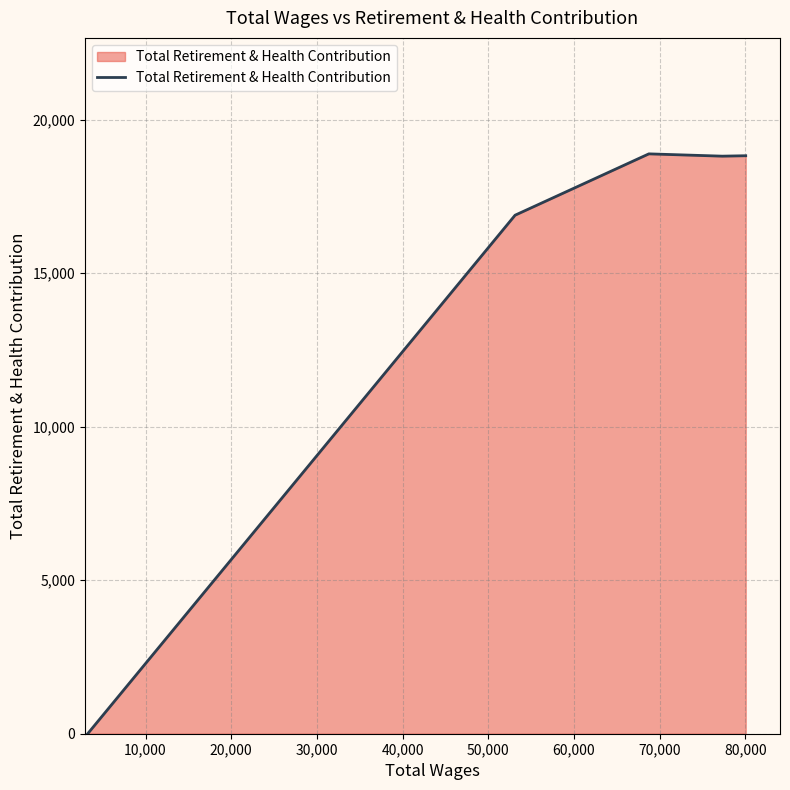

What is the maximum value shown in the chart?

18887